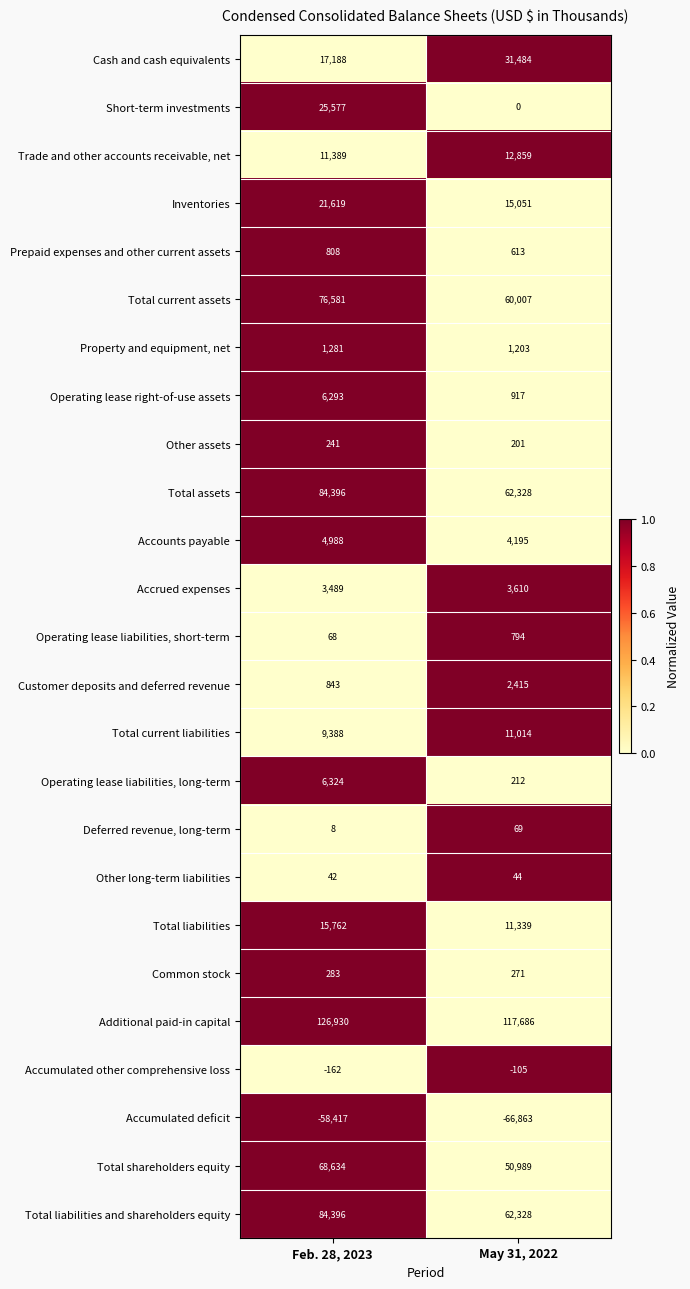

Which series has the largest total across all categories?

Additional paid-in capital